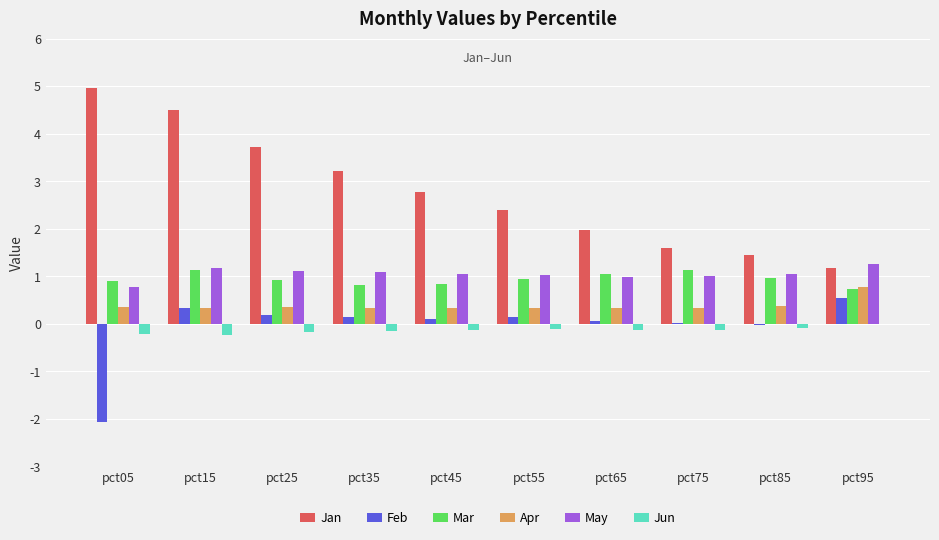

How many categories are shown in the chart?

10